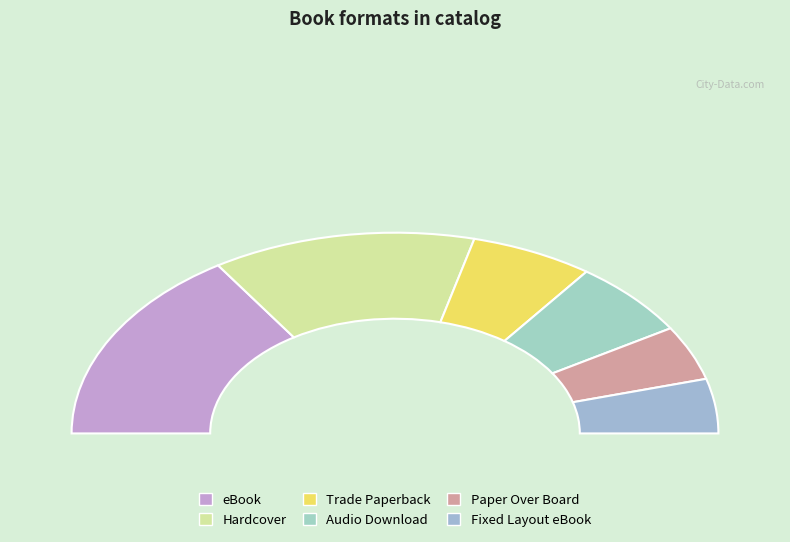

To the nearest percent, what is the combined percentage of Audio Download and Paper Over Board?

21%